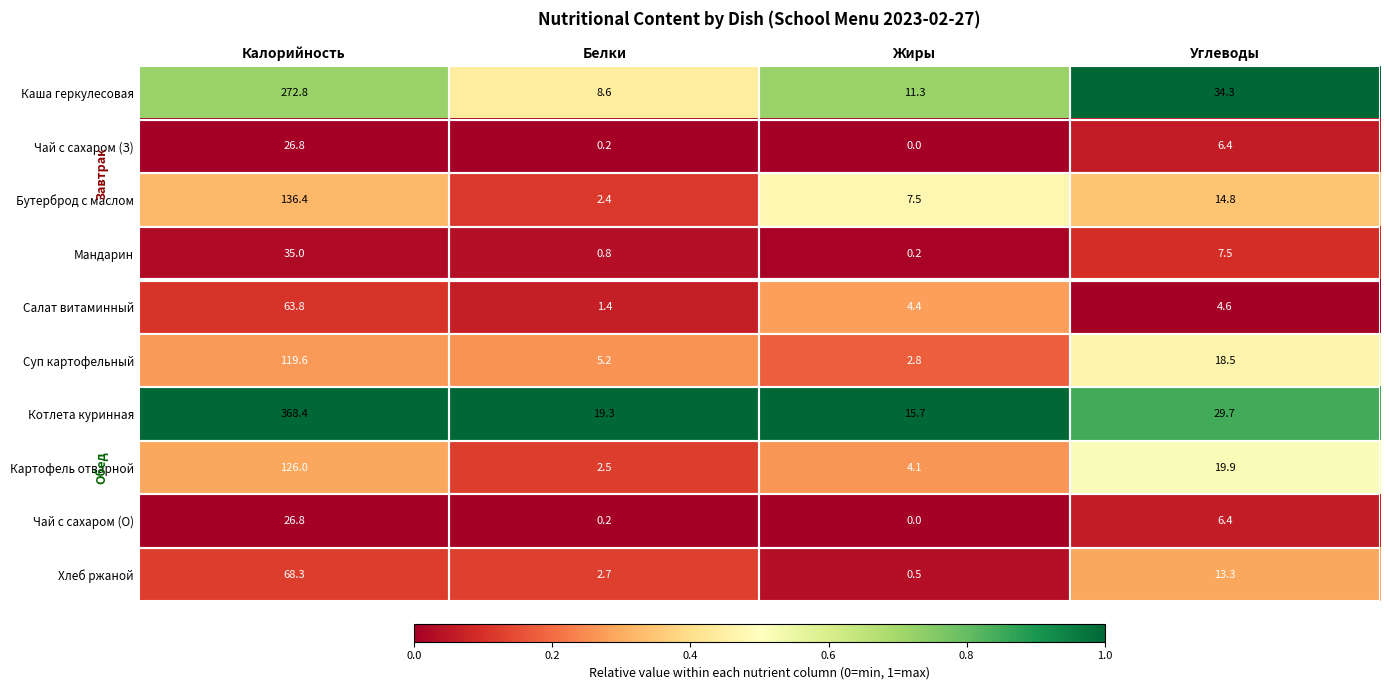

True or false: Каша геркулесовая has a value of 162.4 at Калорийность.

False